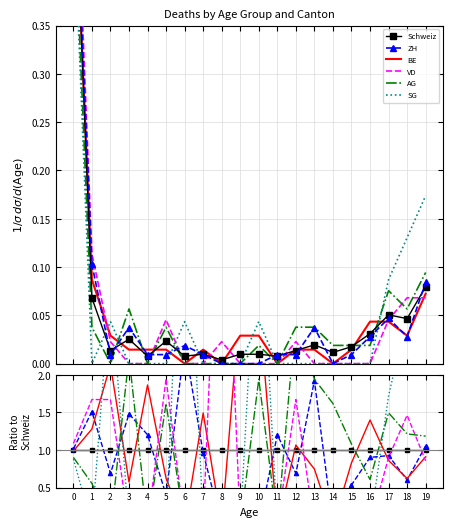

How many times do VD and ZH cross each other?

8